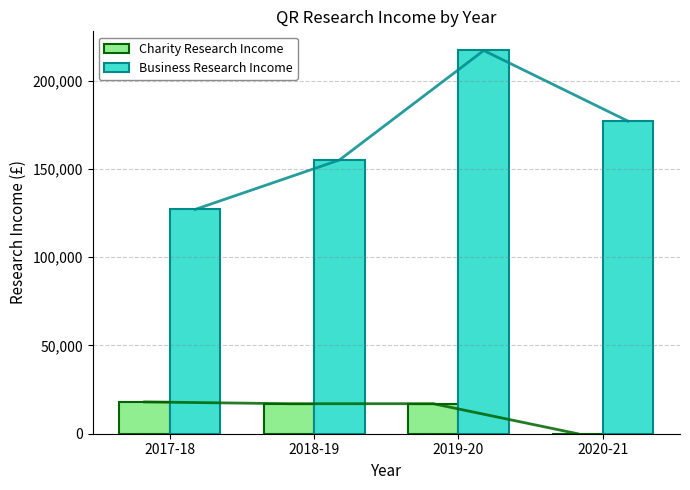

The value of Business Research Income at 2020-21 is 177000. True or false?

True